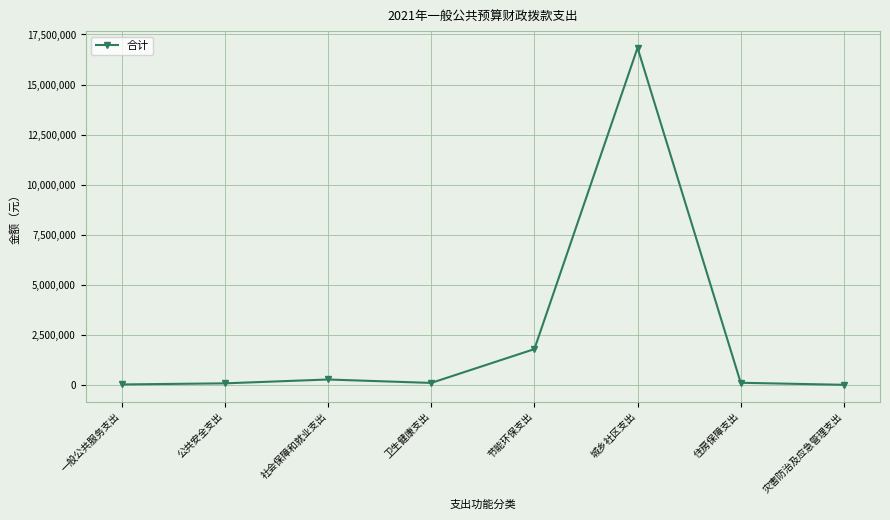

How many lines are shown in the chart?

1